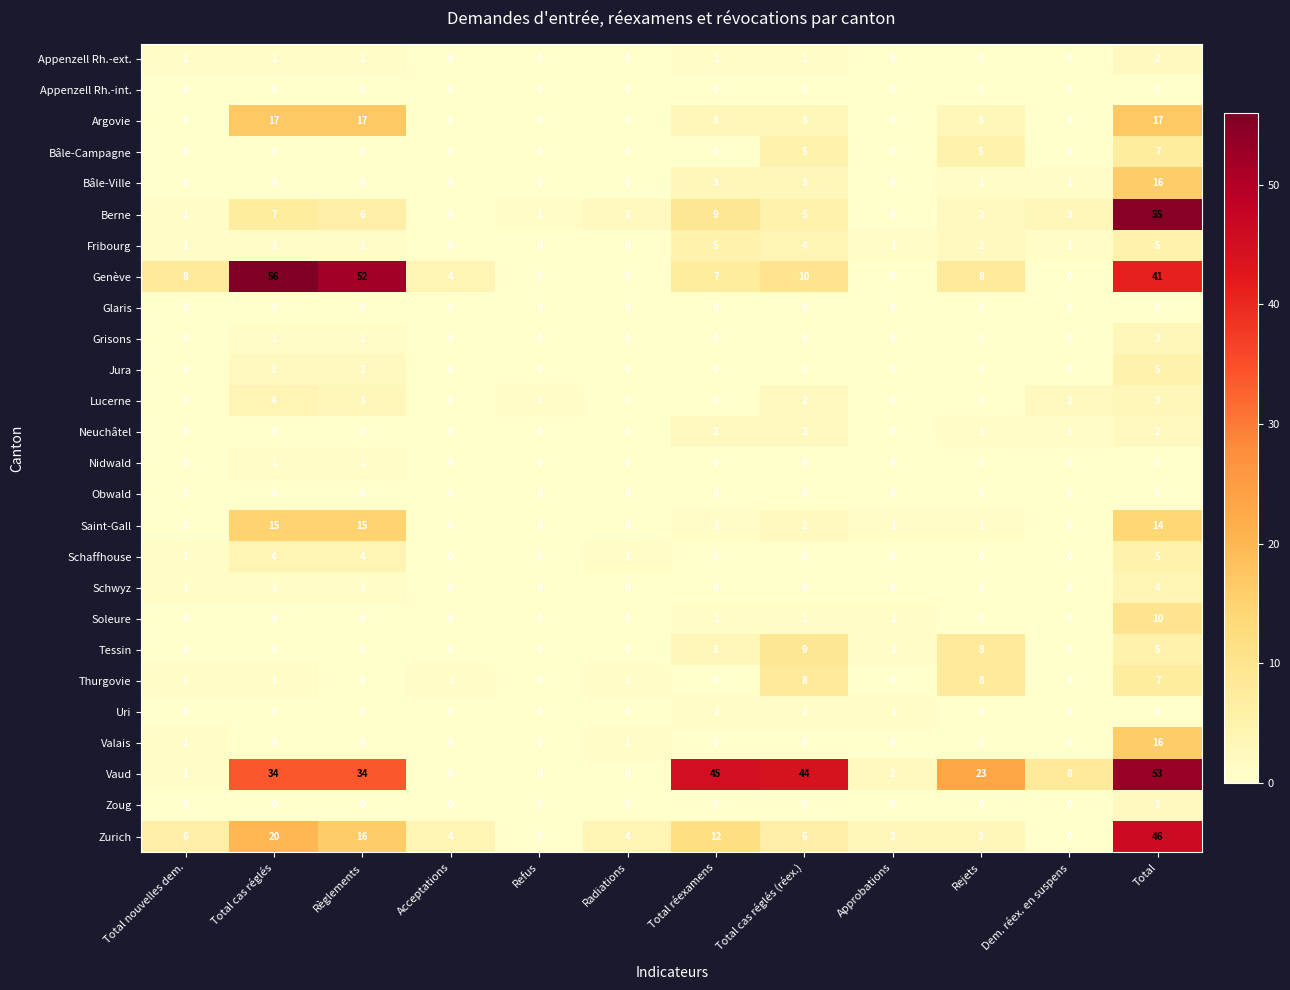

Which series has the largest range (max minus min)?

Genève